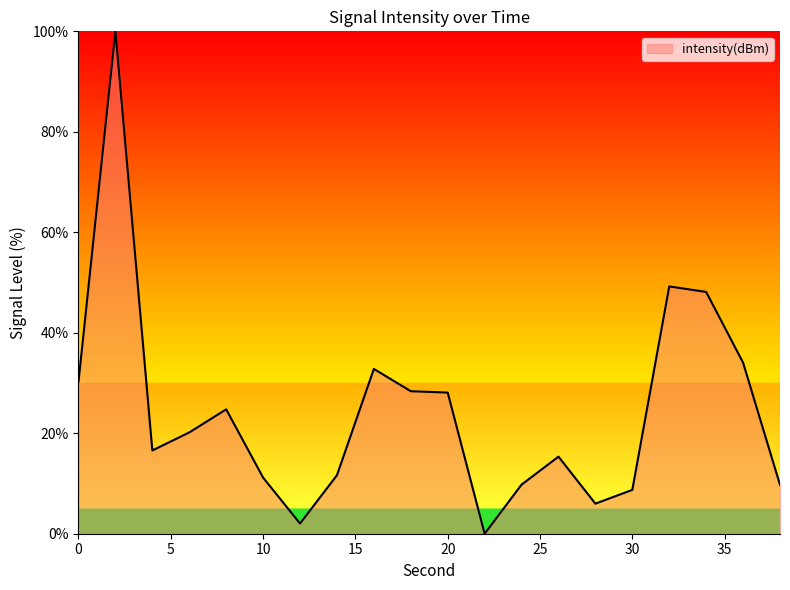

What is the difference between the maximum and minimum values?

100.0